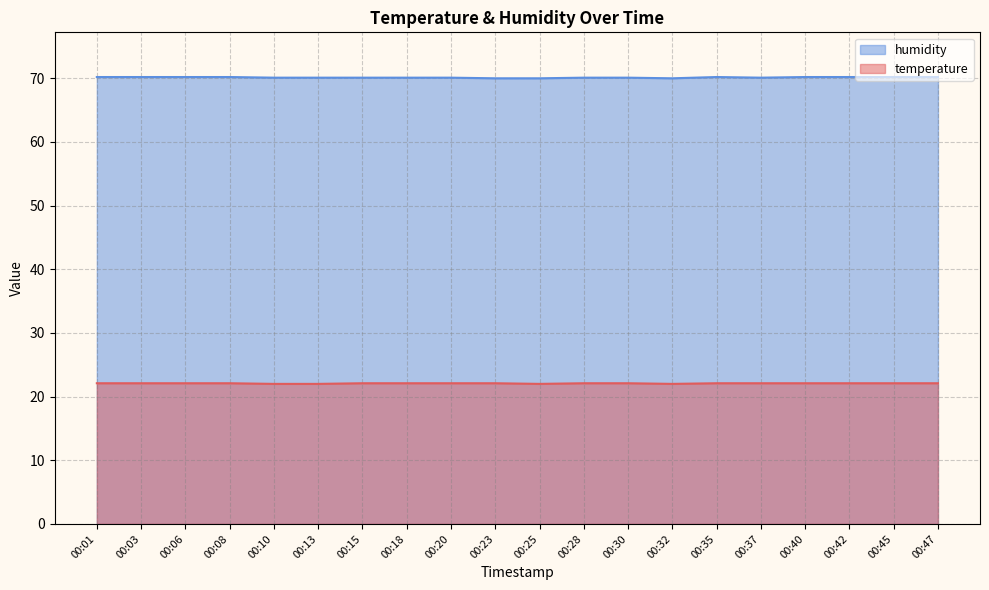

Rank the series by their average value, from lowest to highest.

temperature, humidity